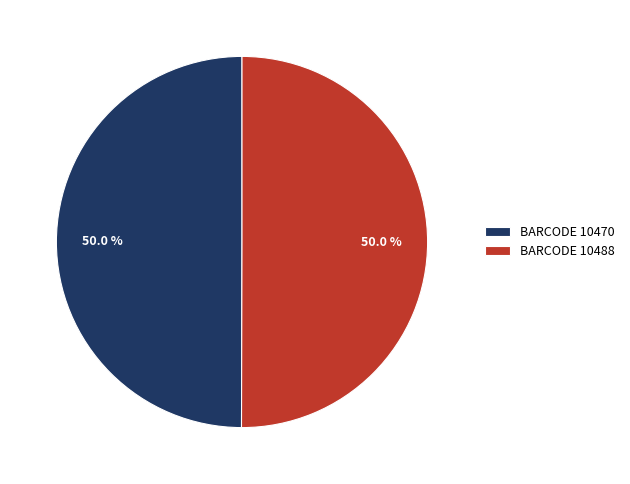

What is the ratio of the value at BARCODE 10488 to the value at BARCODE 10470?

1.0